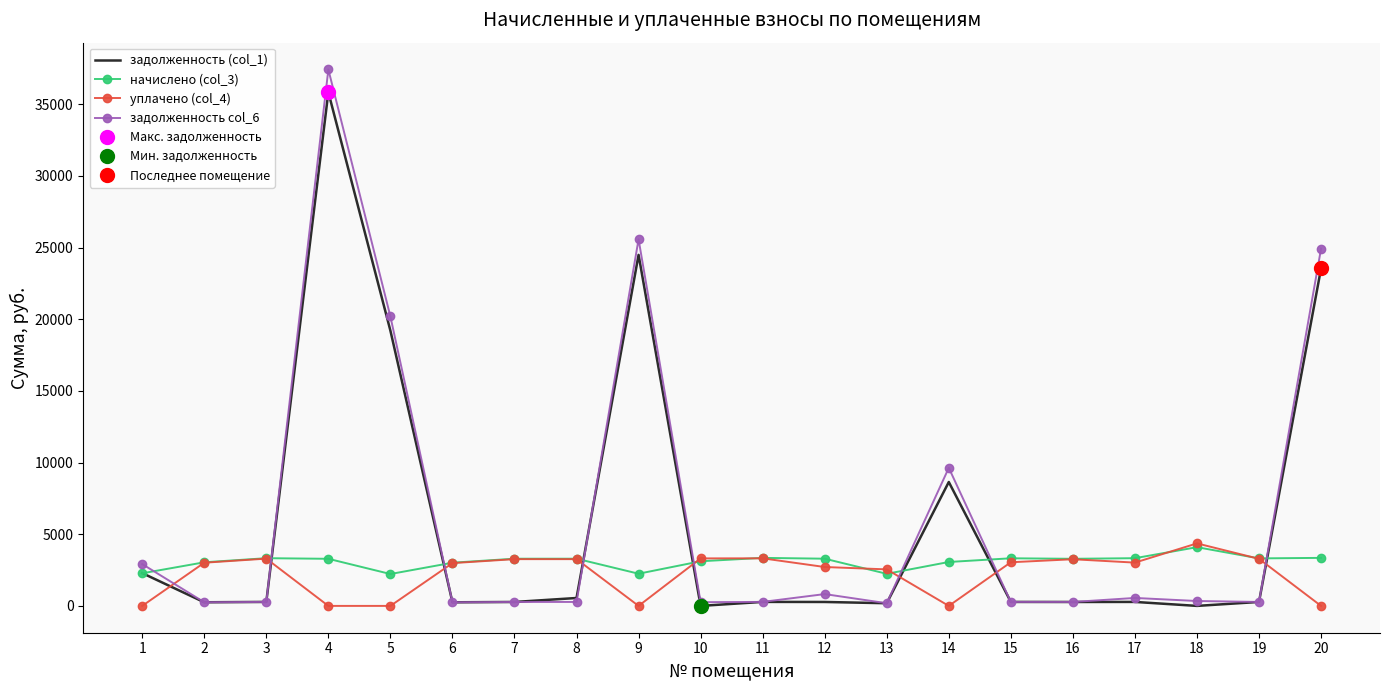

After their last crossing, which series has the higher values: задолженность col_6 or задолженность (col_1)?

задолженность col_6